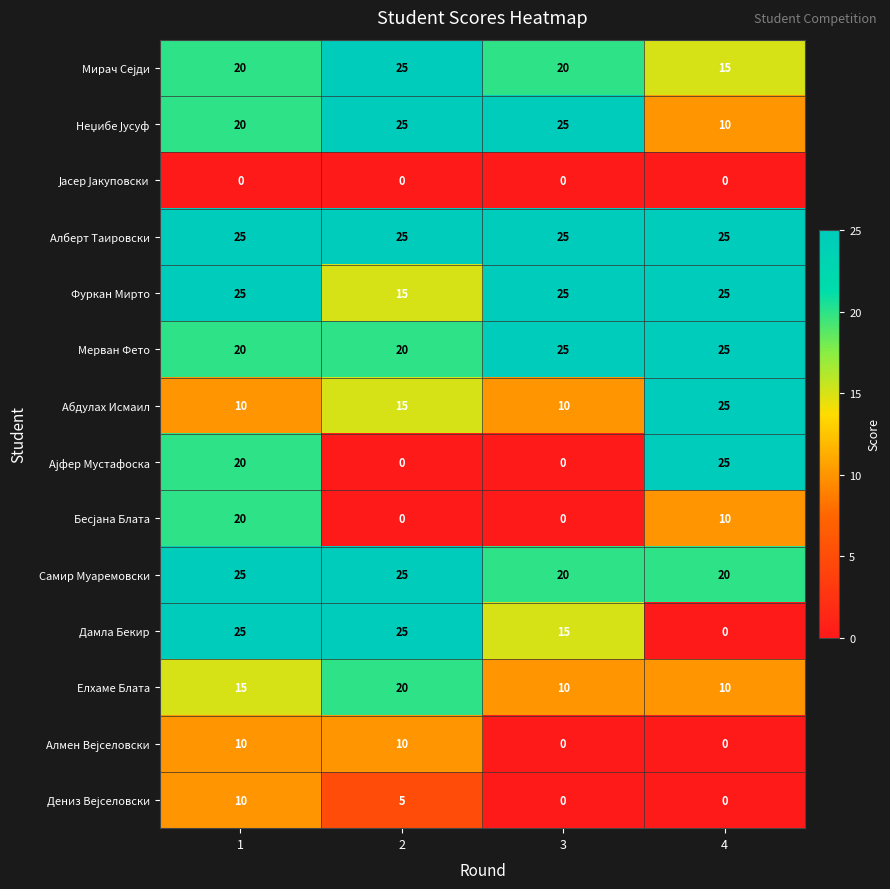

Is it true that Абдулах Исмаил equals 3 at 1?

False